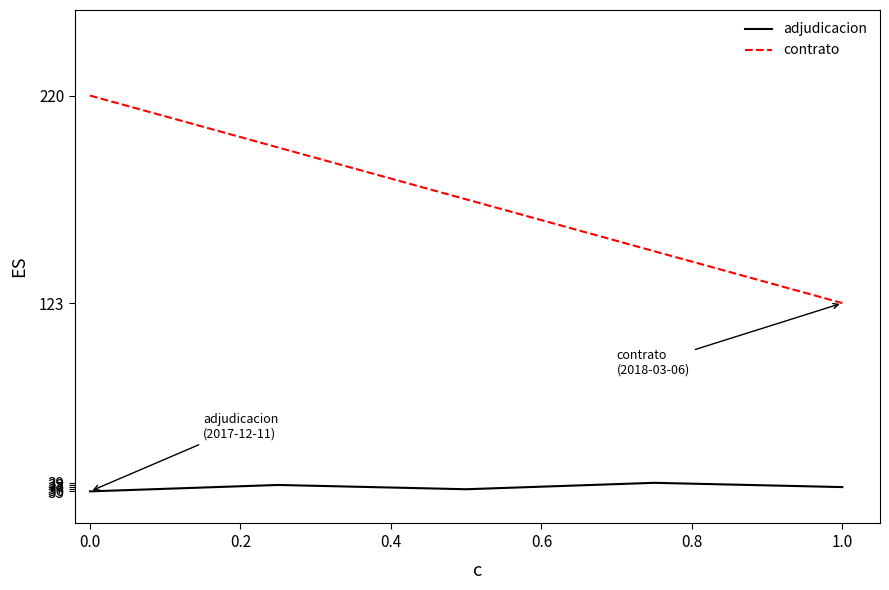

What is the average value?

37